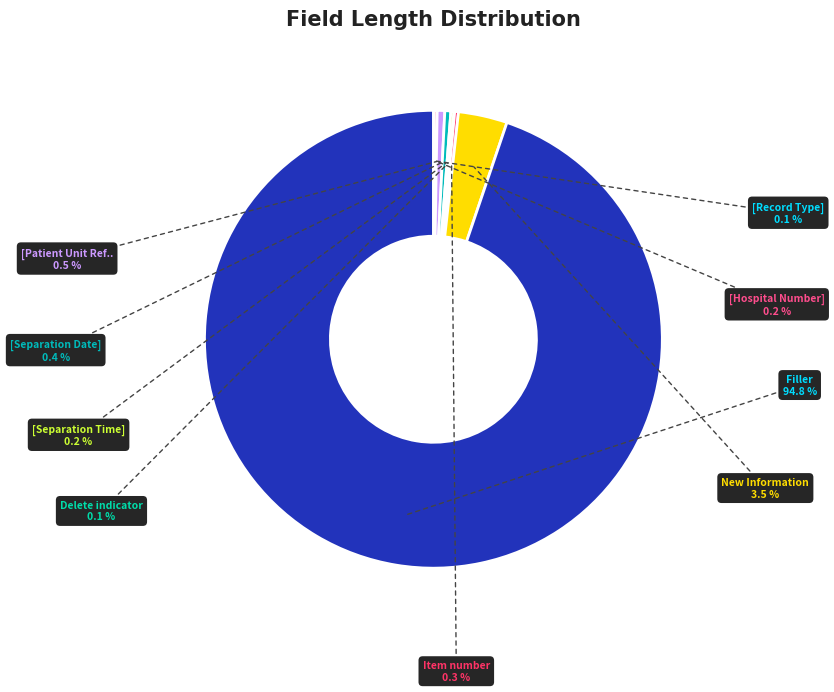

How many slices are in this pie chart?

9